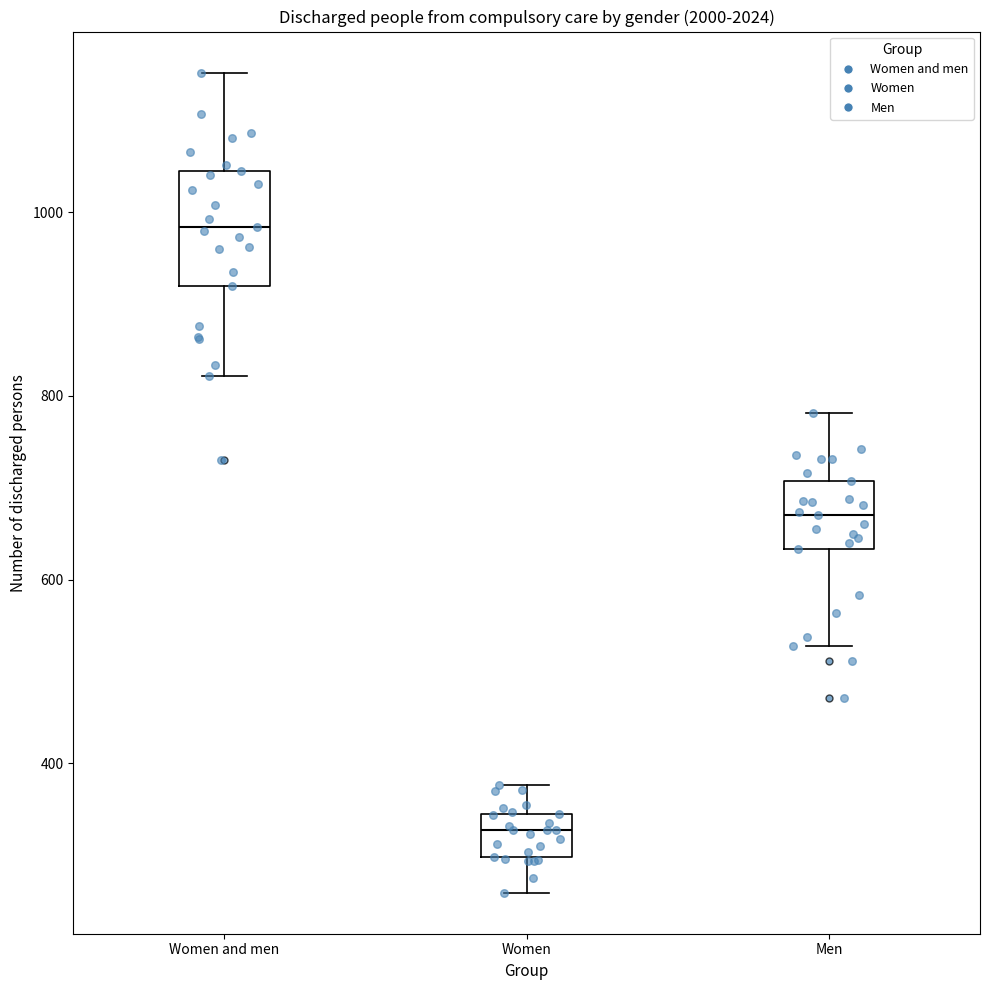

Which box is the tallest, from its lower edge to its upper edge?

Women and men